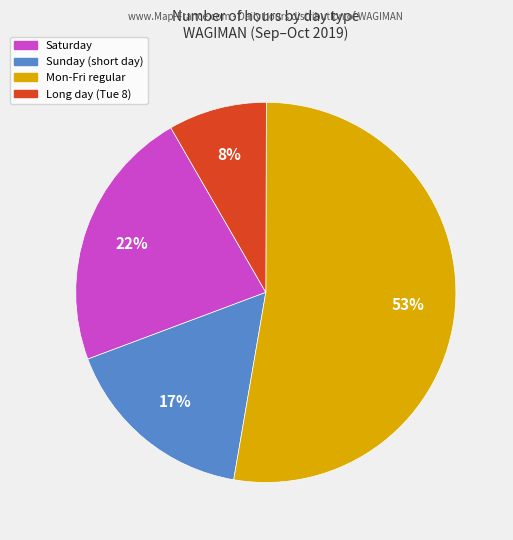

To the nearest percent, what is the average slice percentage?

25%